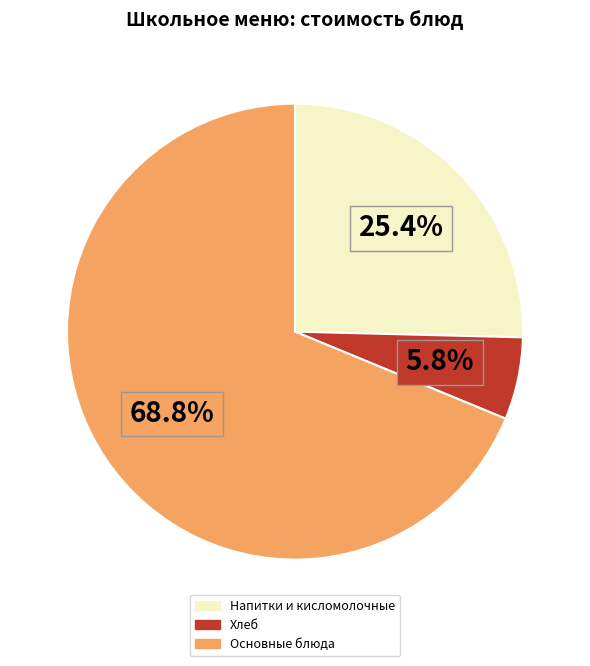

Is there a majority slice in this chart?

Yes